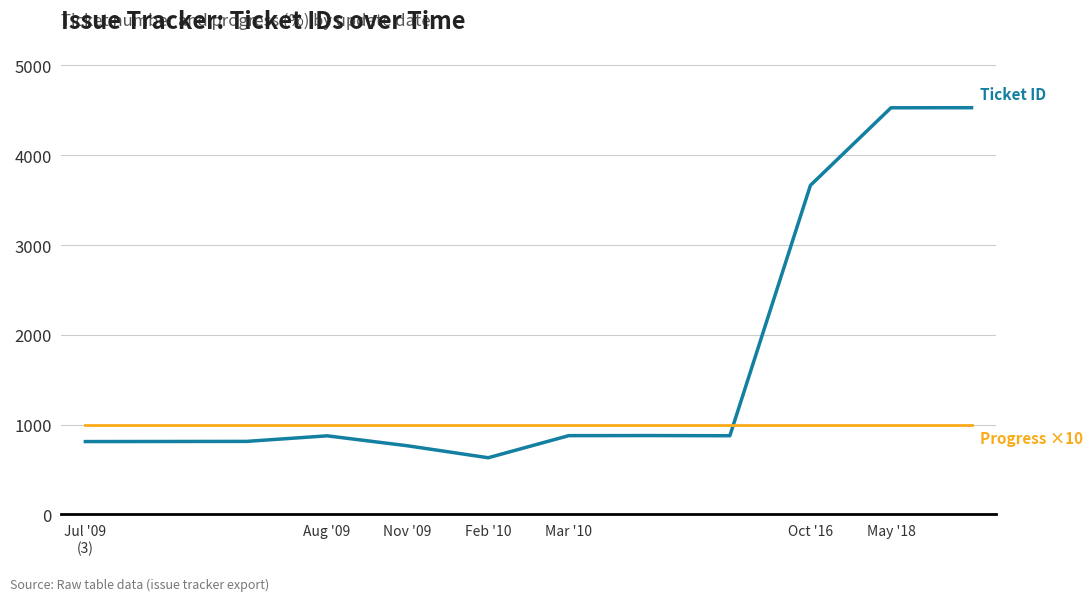

Does the chart display data point markers on the line(s)?

No